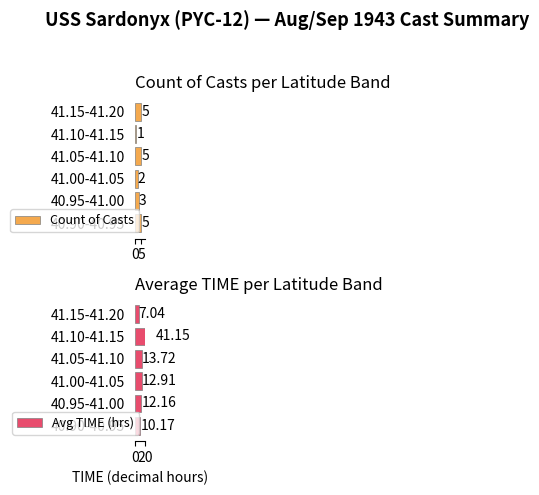

The Count of Casts series shows 3 at 40.95-41.00. True or false?

True